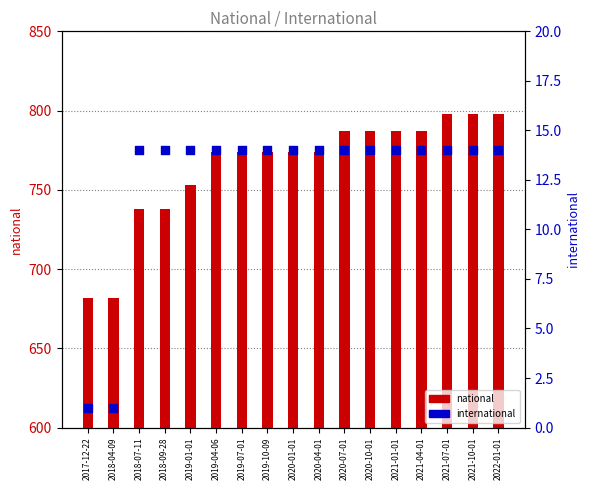

Which series has the widest spread of Y values?

national